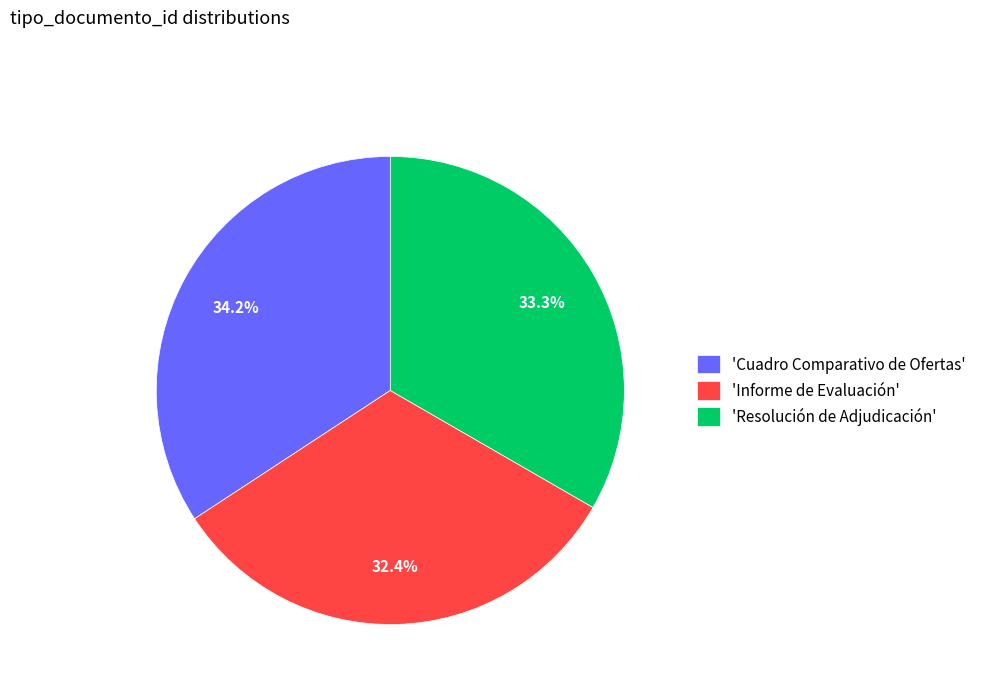

What percentage is NOT represented by 'Cuadro Comparativo de Ofertas'?

65.8%